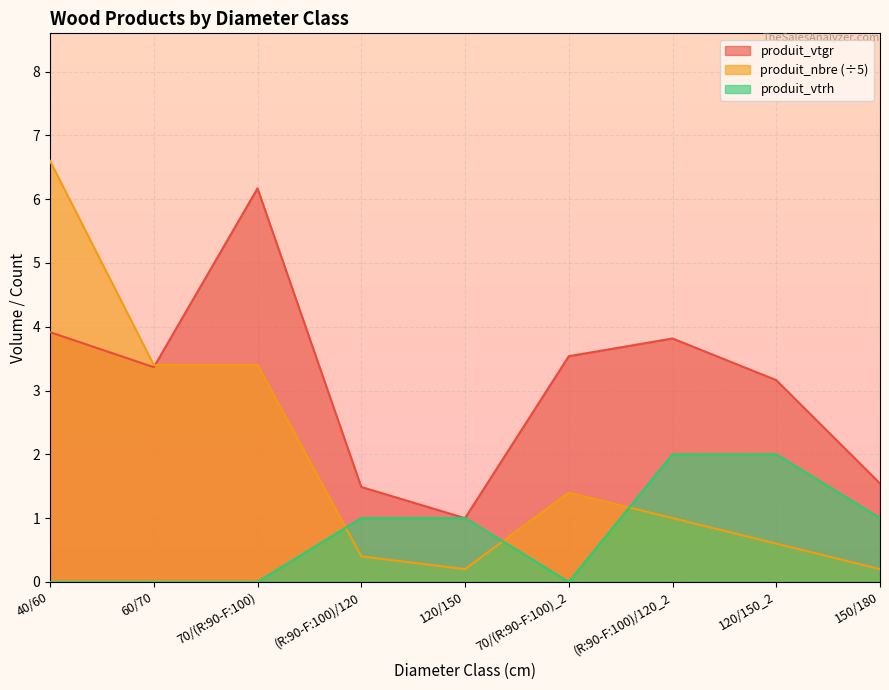

Which series has the largest total across all categories?

produit_vtgr